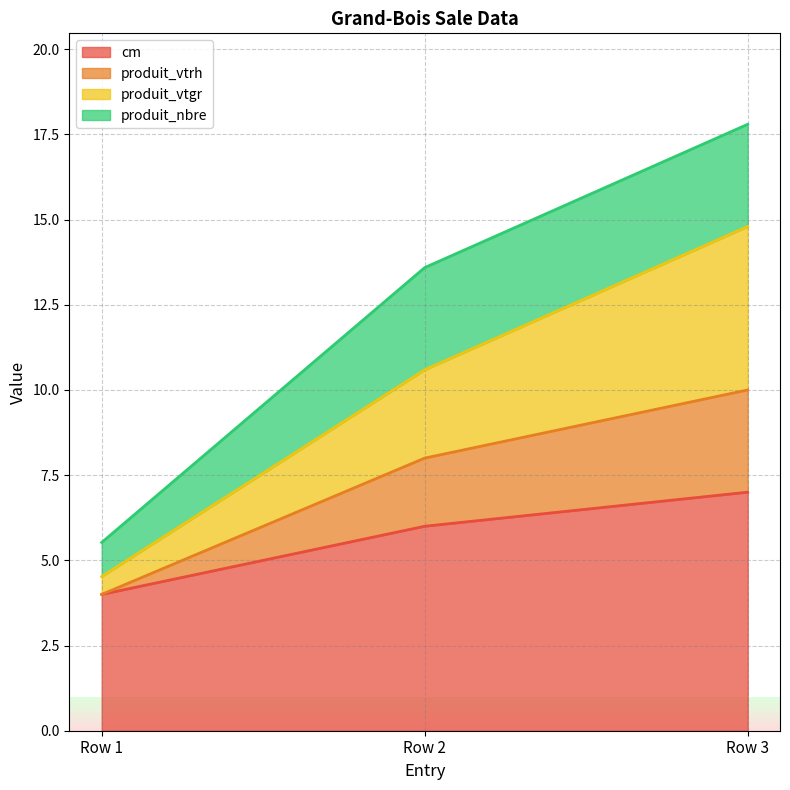

What are all the series names shown in the legend?

cm, produit_vtrh, produit_vtgr, produit_nbre